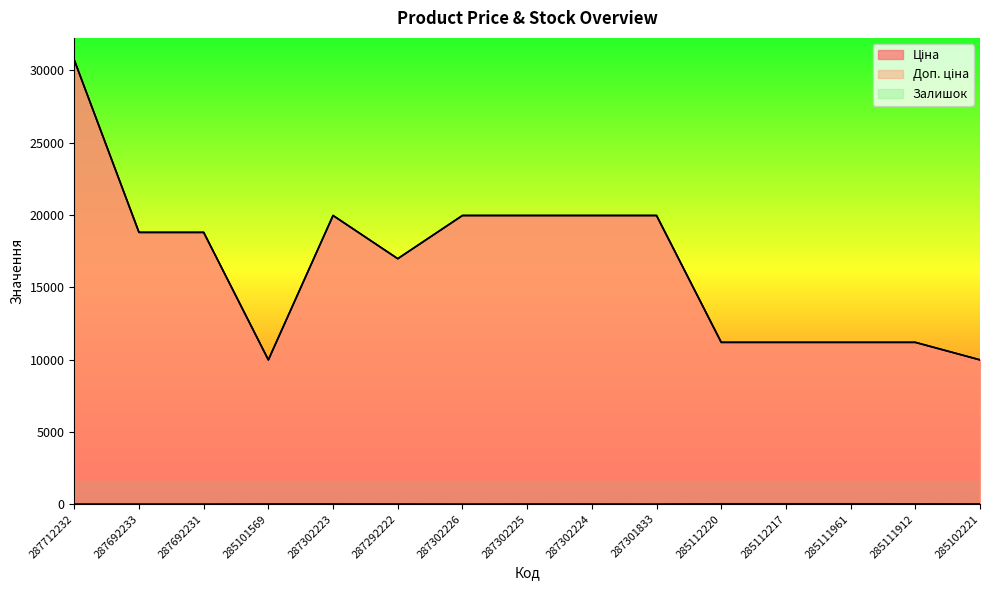

Between 287302224 and 285111961, which series saw the biggest shift?

Ціна